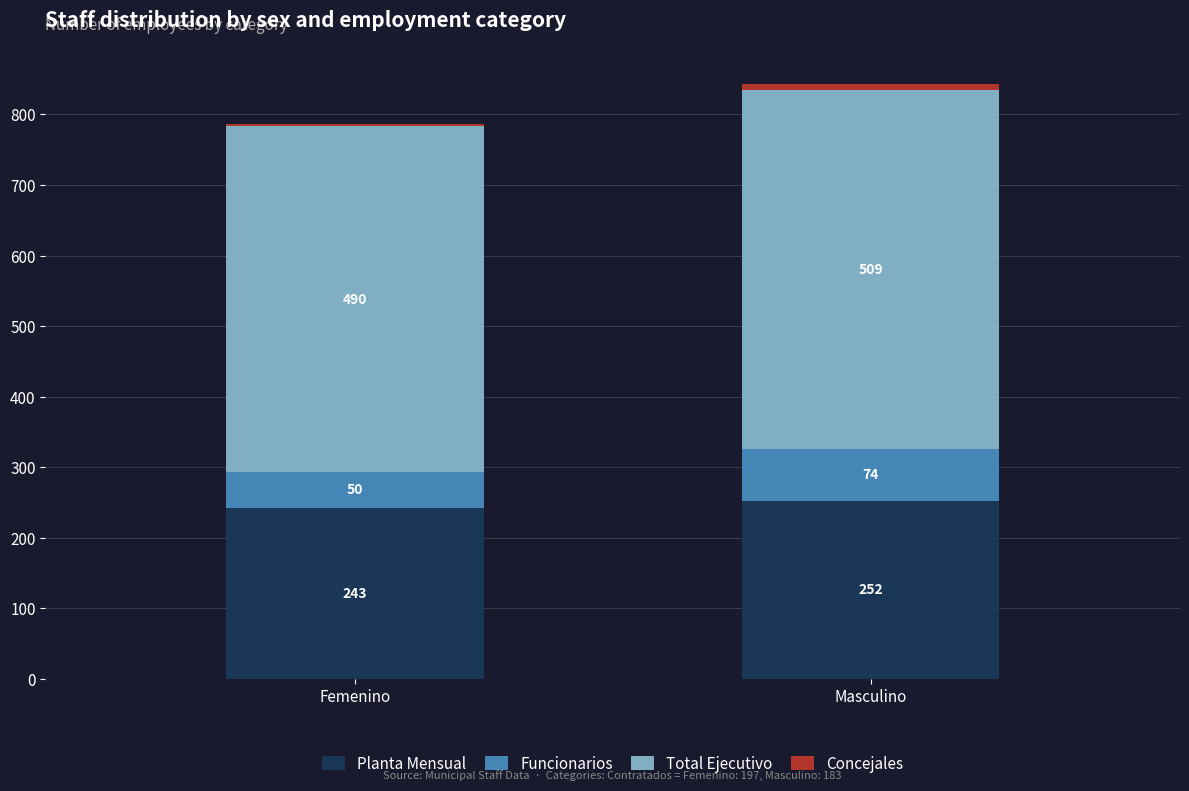

List the labels in order of Planta Mensual value, largest first.

Masculino, Femenino